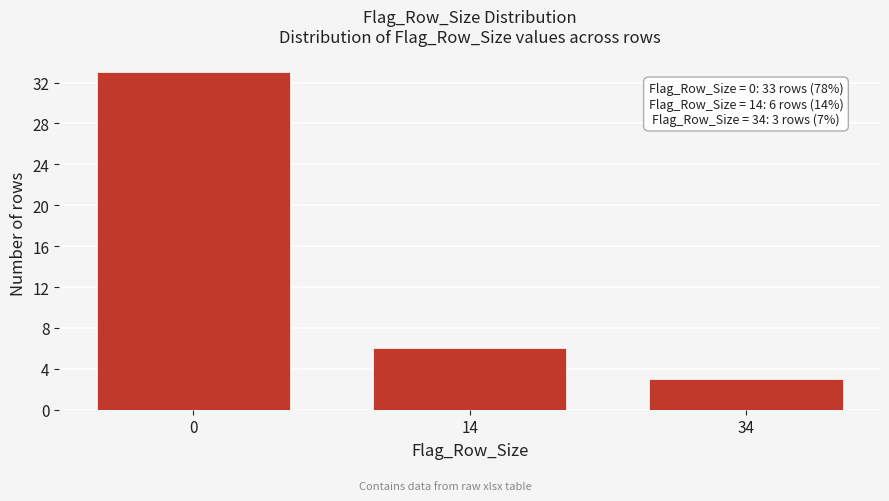

Reading left to right, extract all data points from this chart.

33	6	3